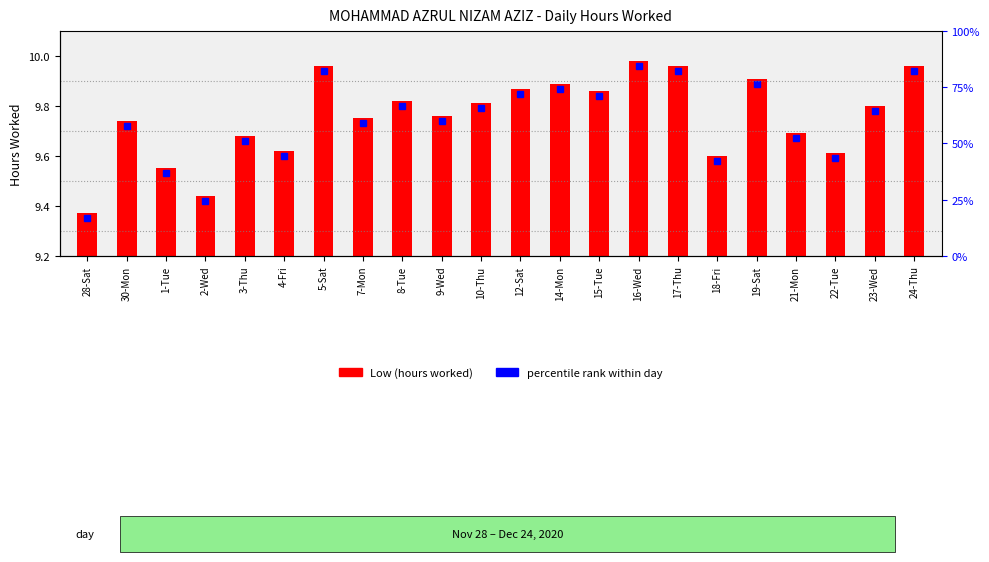

Rank the categories by value from highest to lowest.

16-Wed, 5-Sat, 17-Thu, 24-Thu, 19-Sat, 14-Mon, 12-Sat, 15-Tue, 8-Tue, 10-Thu, 23-Wed, 9-Wed, 7-Mon, 30-Mon, 21-Mon, 3-Thu, 4-Fri, 22-Tue, 18-Fri, 1-Tue, 2-Wed, 28-Sat